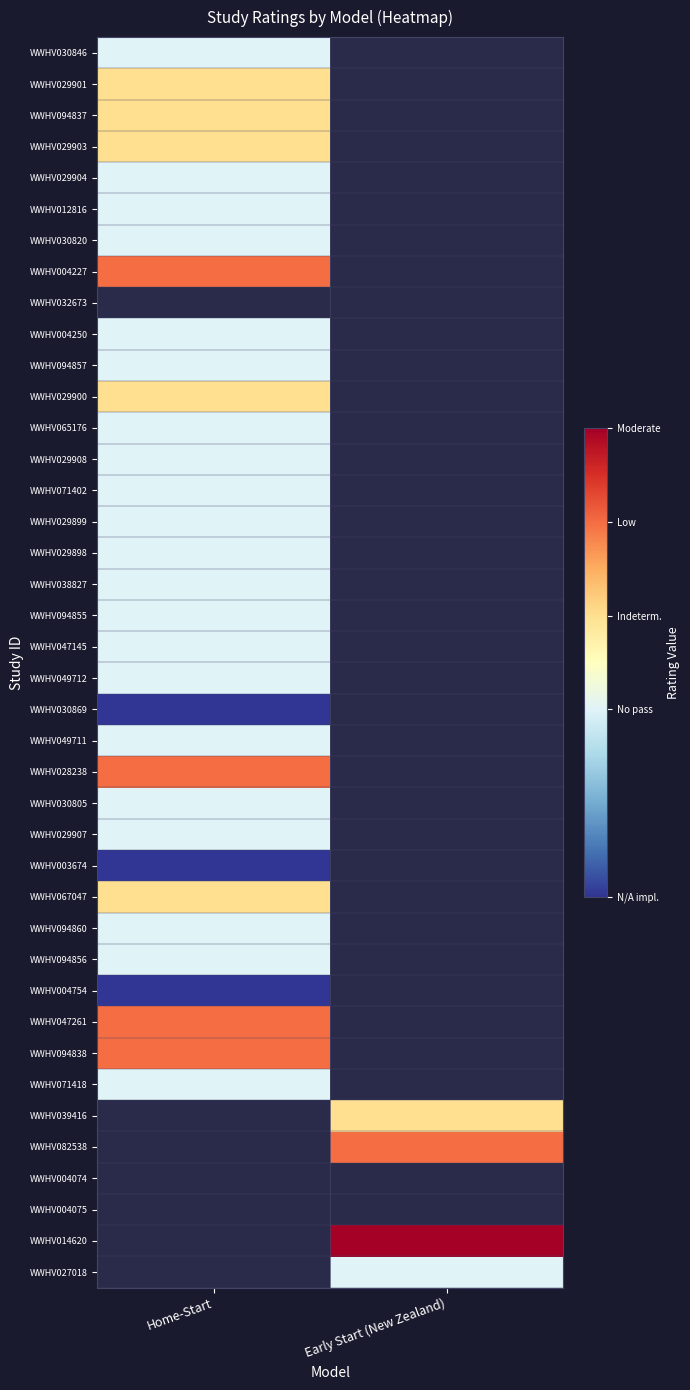

Is it true that WWHV030846 equals 1.0 at Home-Start?

True